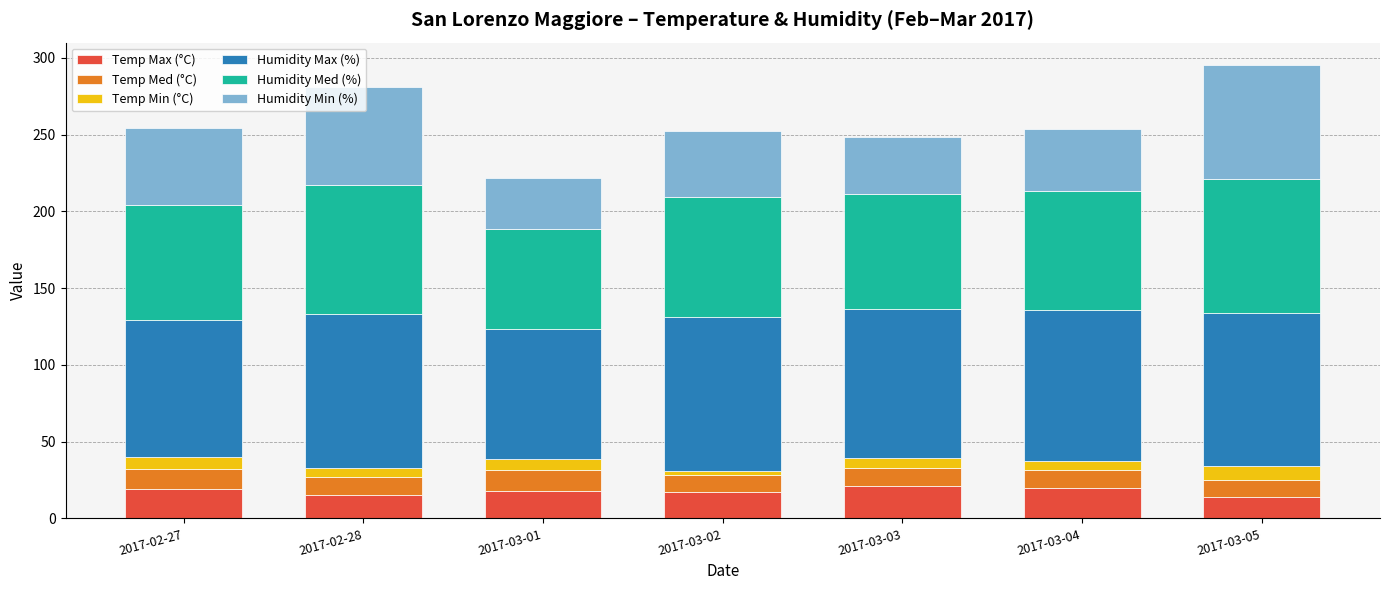

What is the maximum value for Temp Max (°C)?

20.8